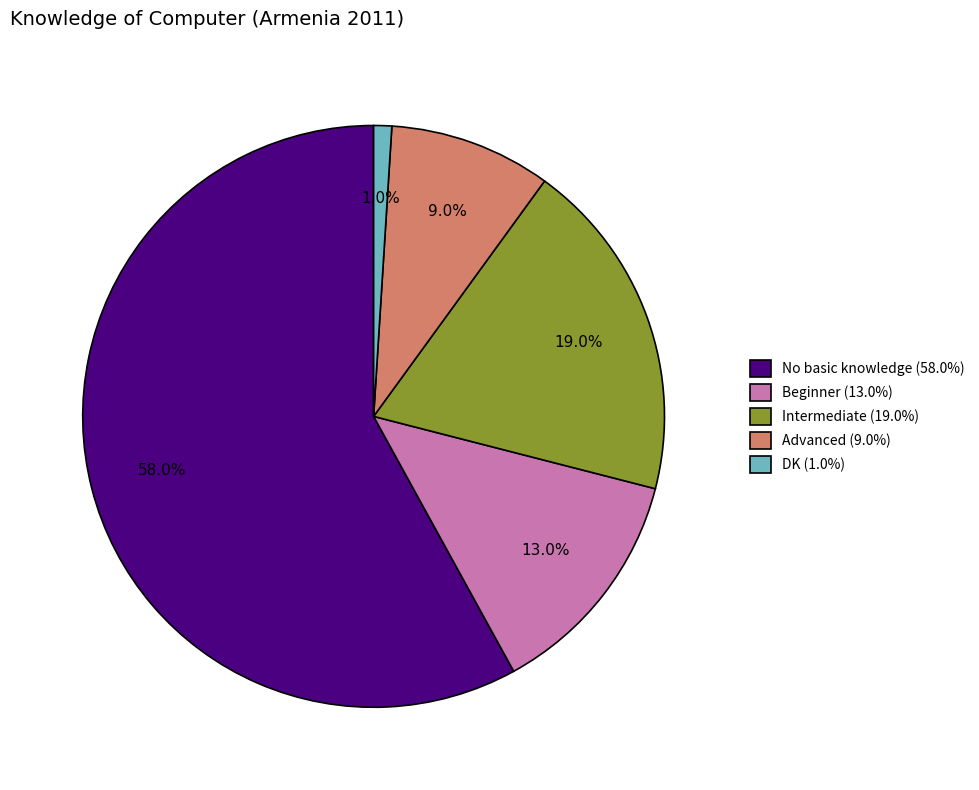

Which category has the smallest portion of the pie?

DK